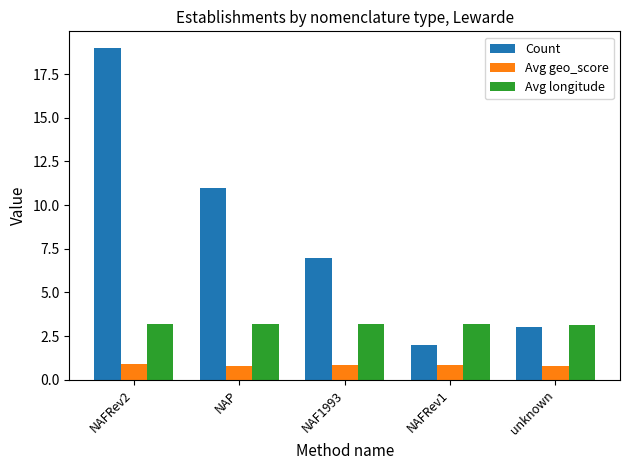

How many bars are there in each group?

3